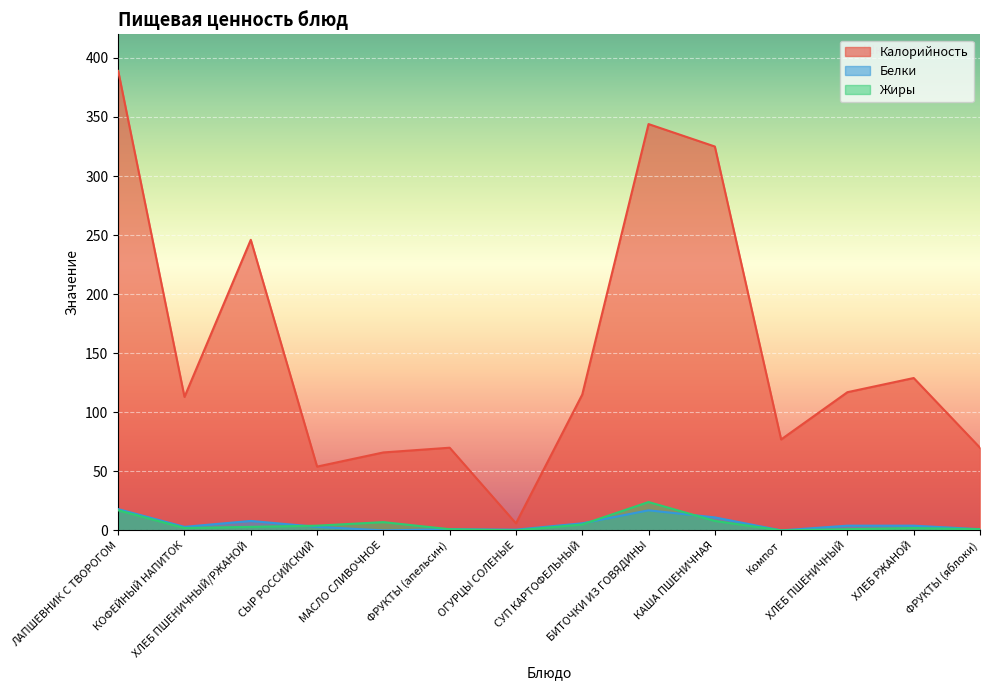

What is the label of the 9th point from the left?

БИТОЧКИ ИЗ ГОВЯДИНЫ